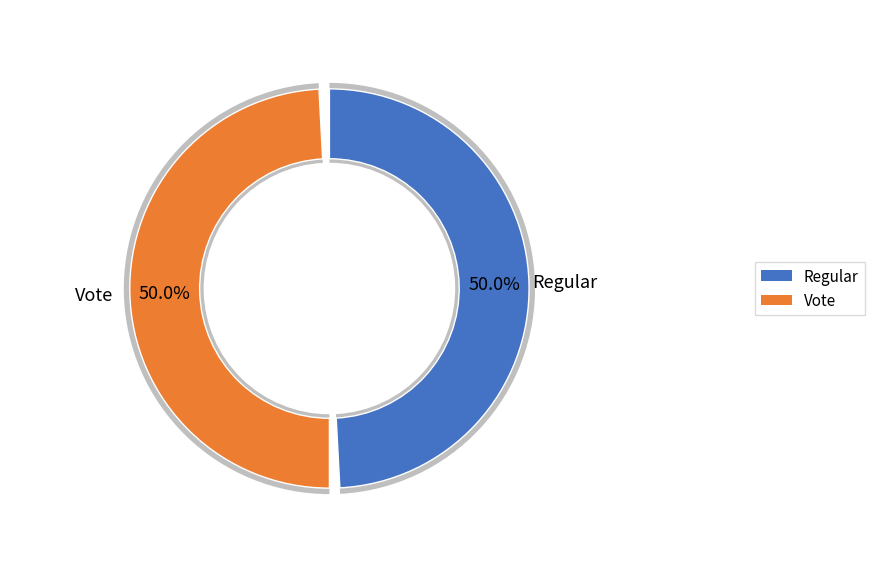

How many slices are in this pie chart?

2